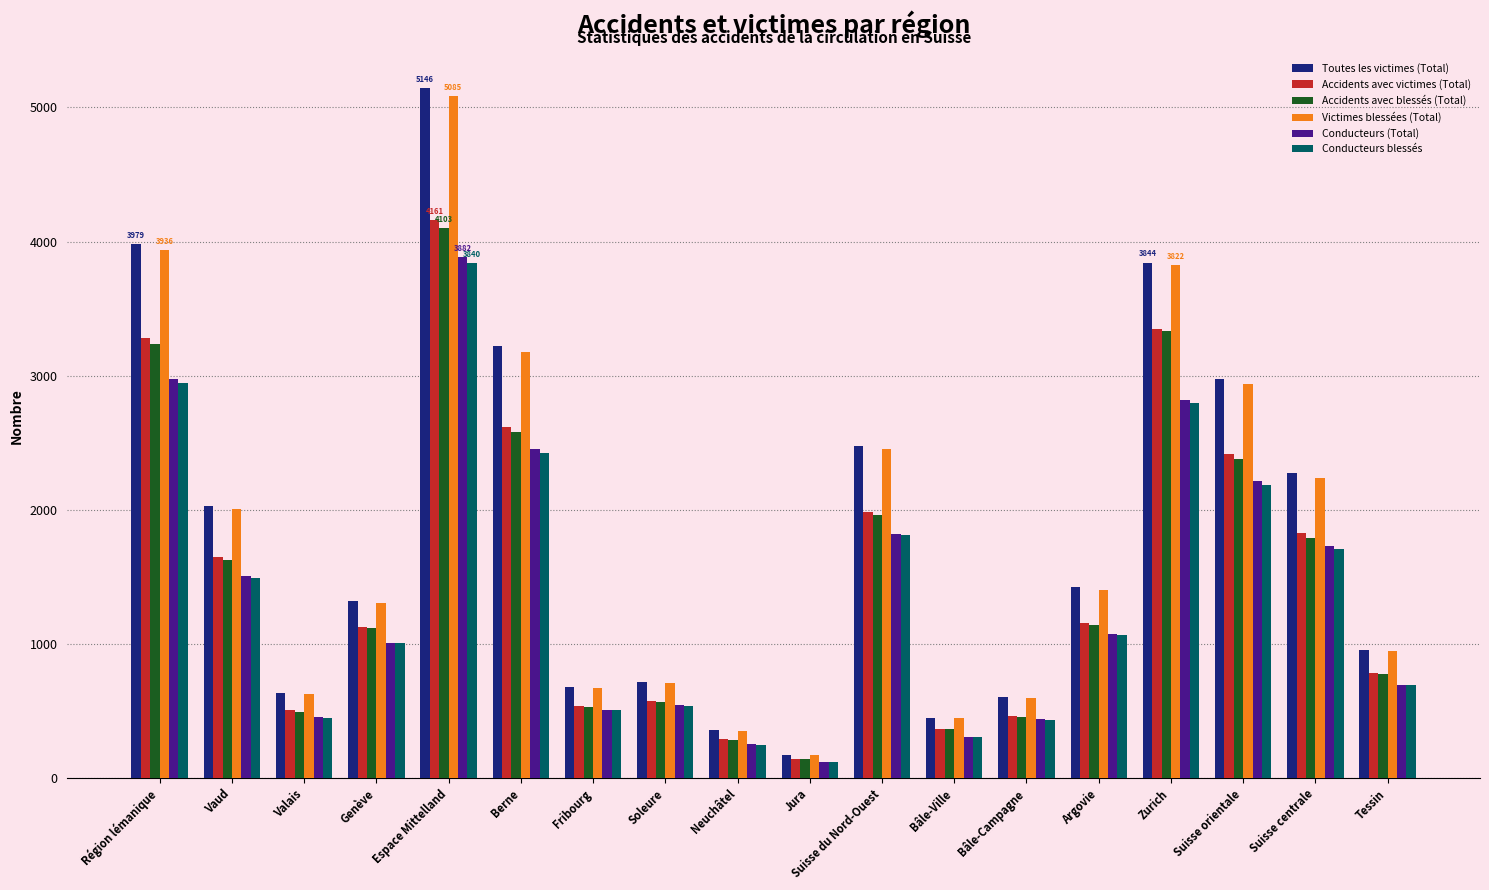

What is the smallest value displayed?

120